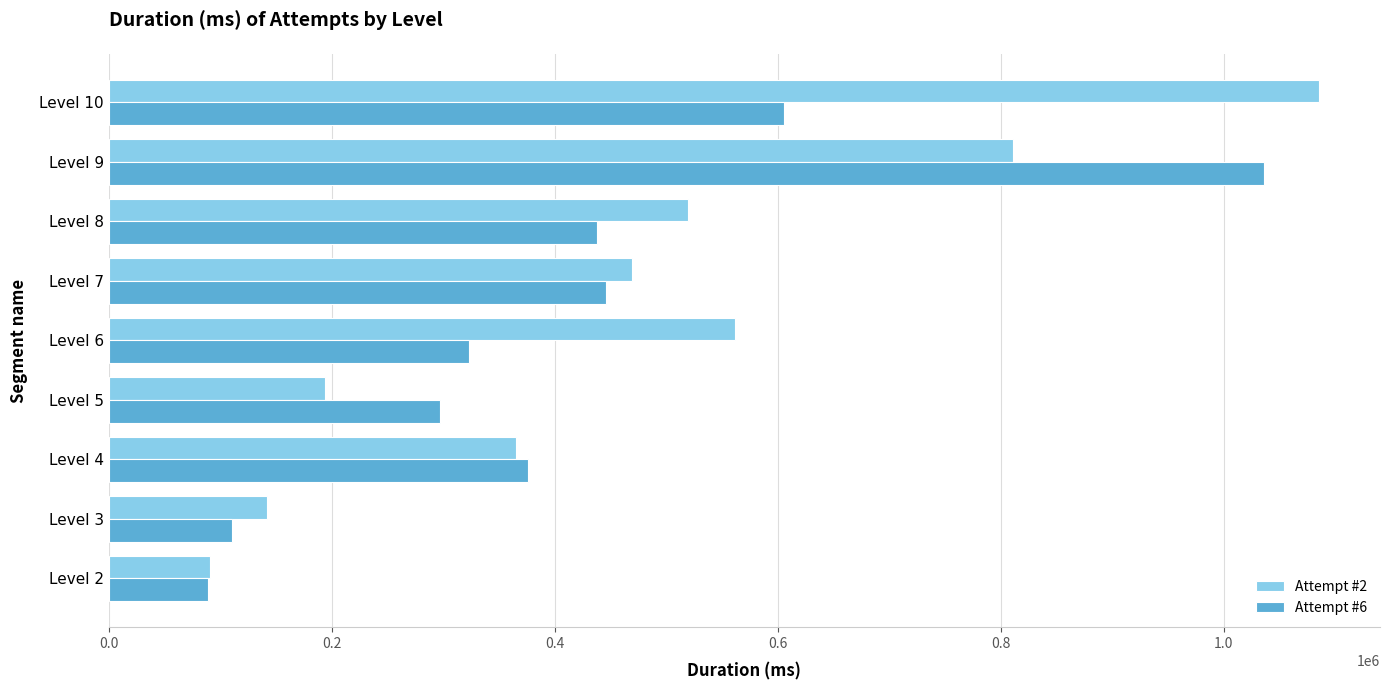

Rank the series at Level 6 from highest to lowest value.

Attempt #2, Attempt #6